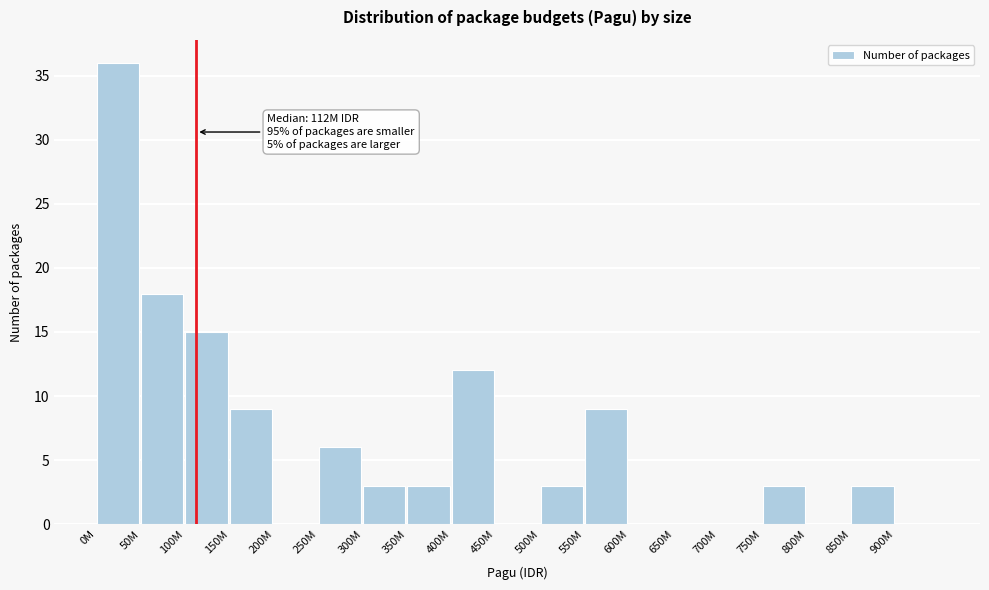

Reading left to right, what are all the values shown in this chart?

0M=36	50M=18	100M=15	150M=9	200M=0	250M=6	300M=3	350M=3	400M=12	450M=0	500M=3	550M=9	600M=0	650M=0	700M=0	750M=3	800M=0	850M=3	900M=0